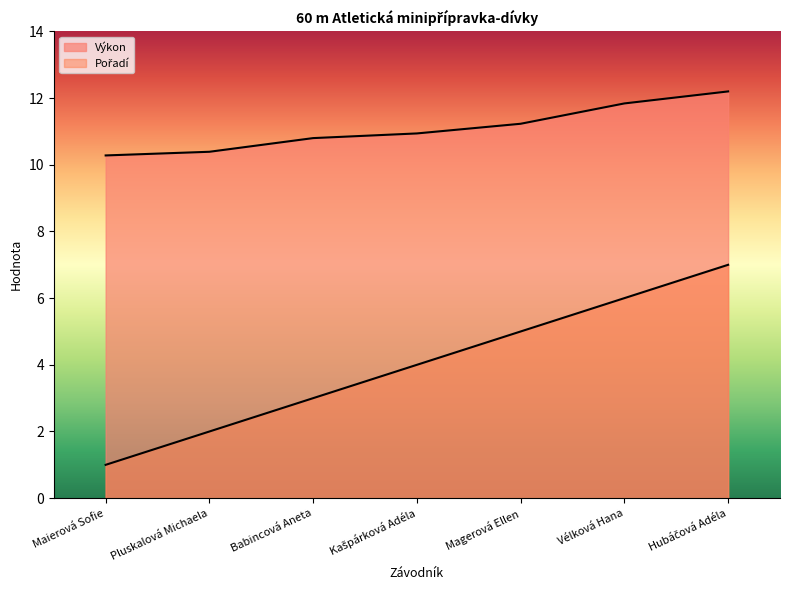

What are all the series names shown in the legend?

Pořadí, Výkon